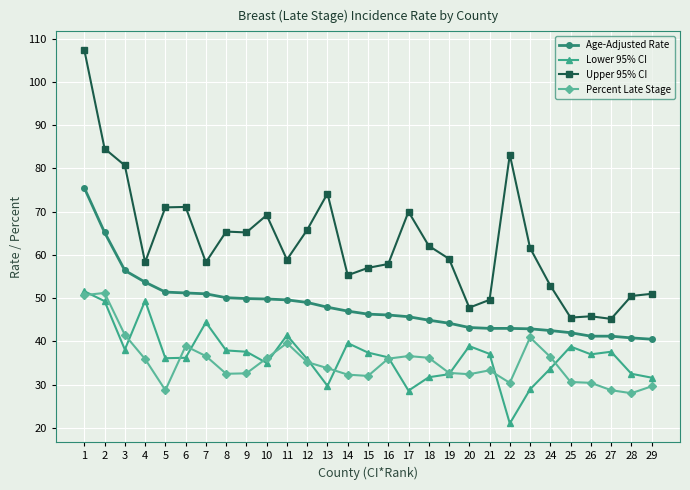

What is the difference between the maximum and minimum values in the Percent Late Stage series?

23.2